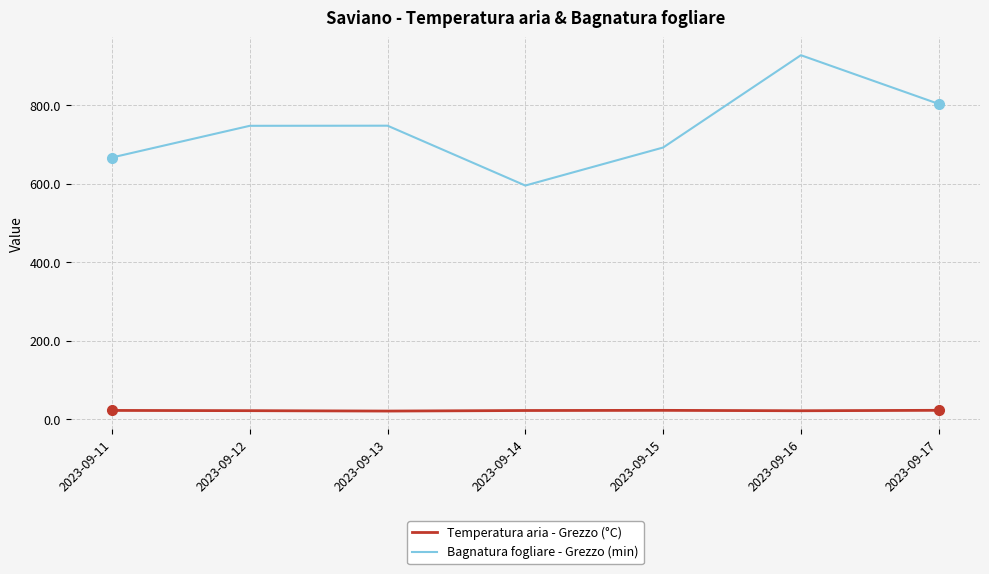

Is it true that Bagnatura fogliare - Grezzo (min) equals 174.3 at 2023-09-11?

False